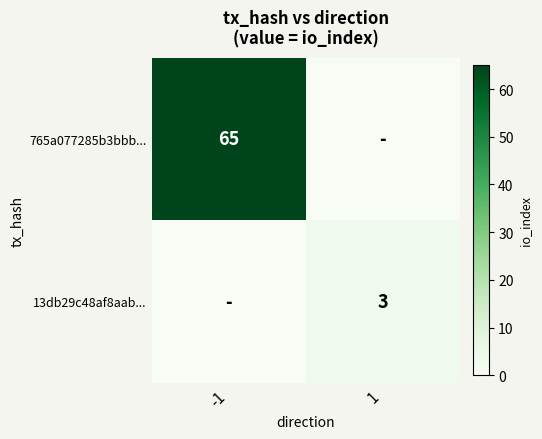

The 765a077285b3bbb... series shows 19 at -1. True or false?

False